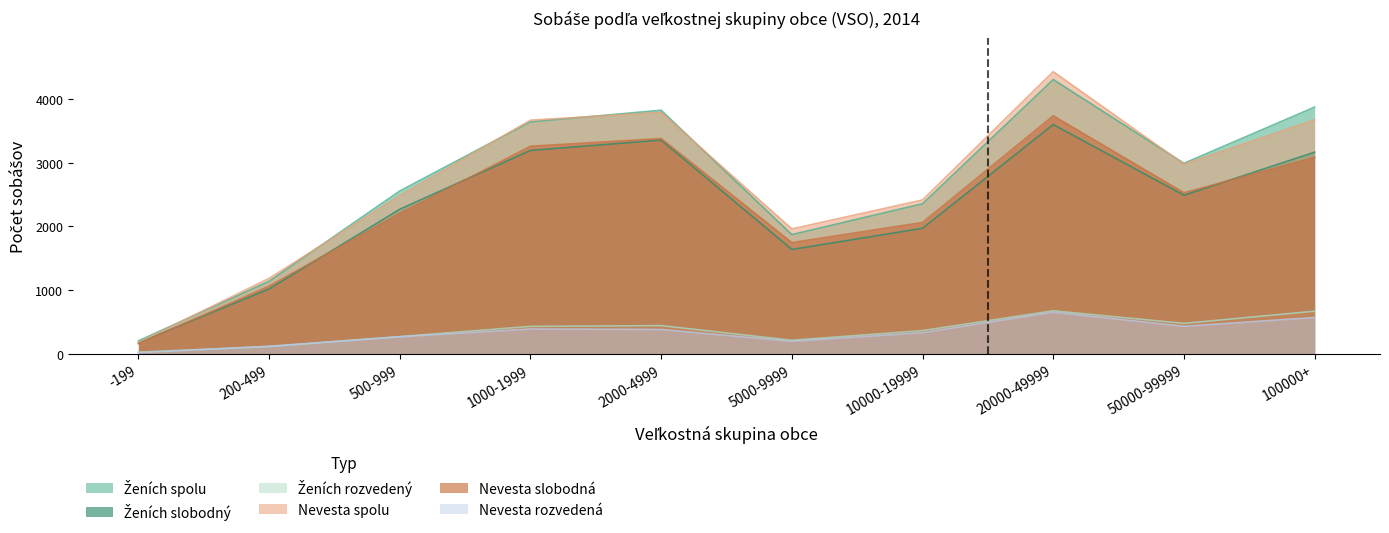

What is the label of the 9th point from the right?

200-499